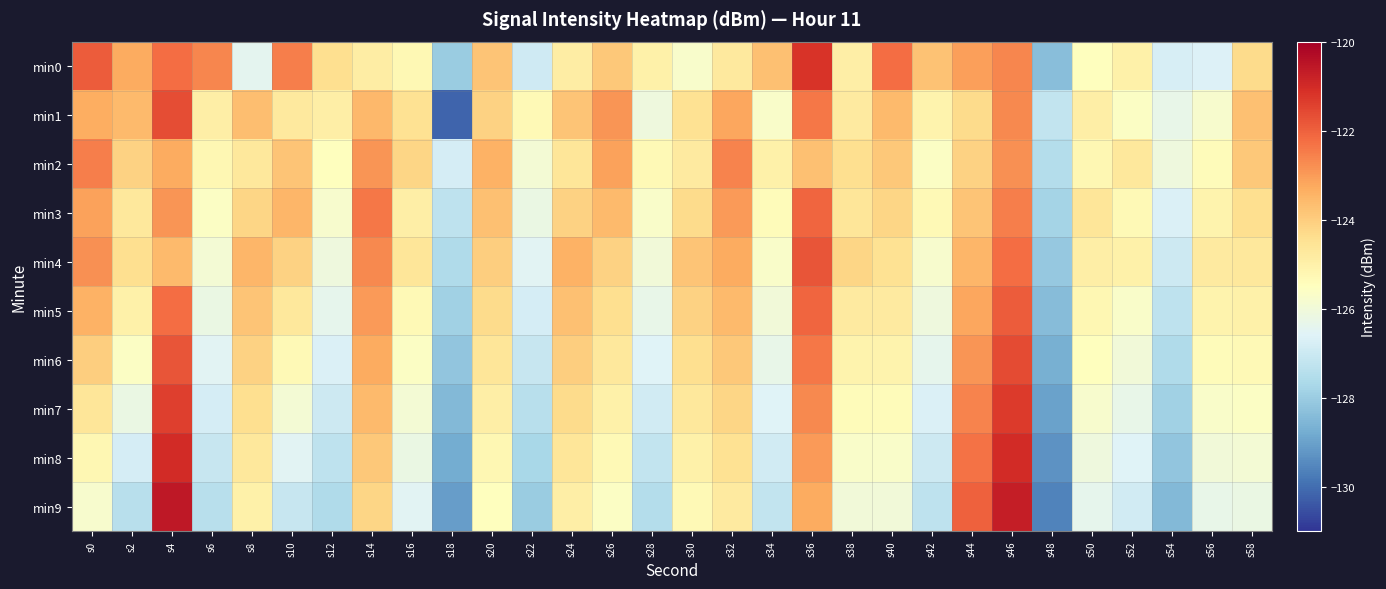

Rank the series by their maximum value, from lowest to highest.

min2, min3, min5, min4, min1, min6, min7, min0, min8, min9